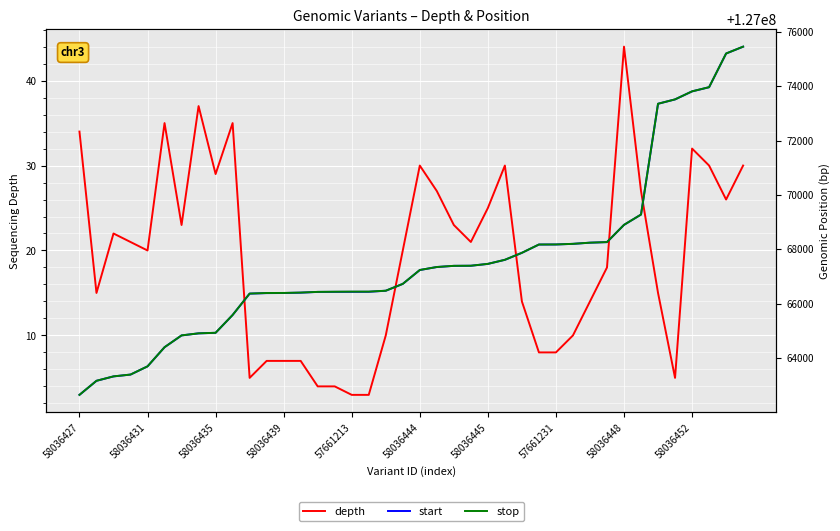

What is the difference between the maximum and minimum values in the depth series?

41